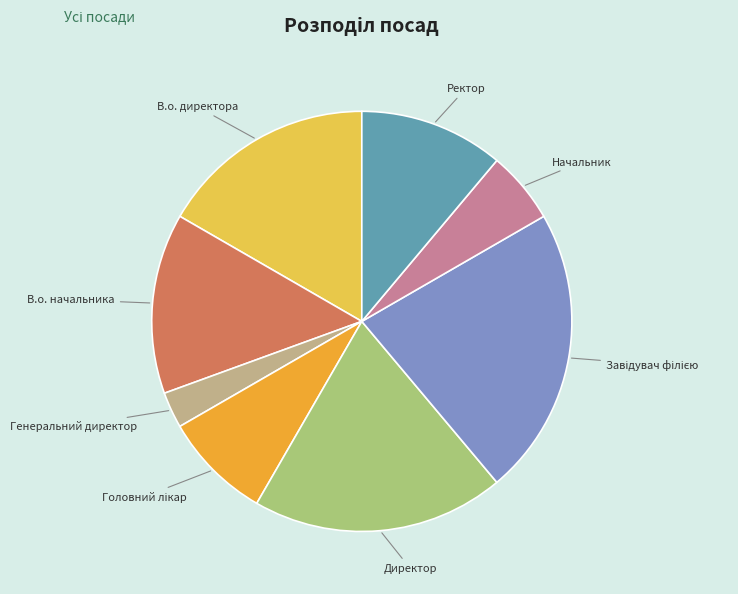

Is it true that Директор is 19% of the pie?

True